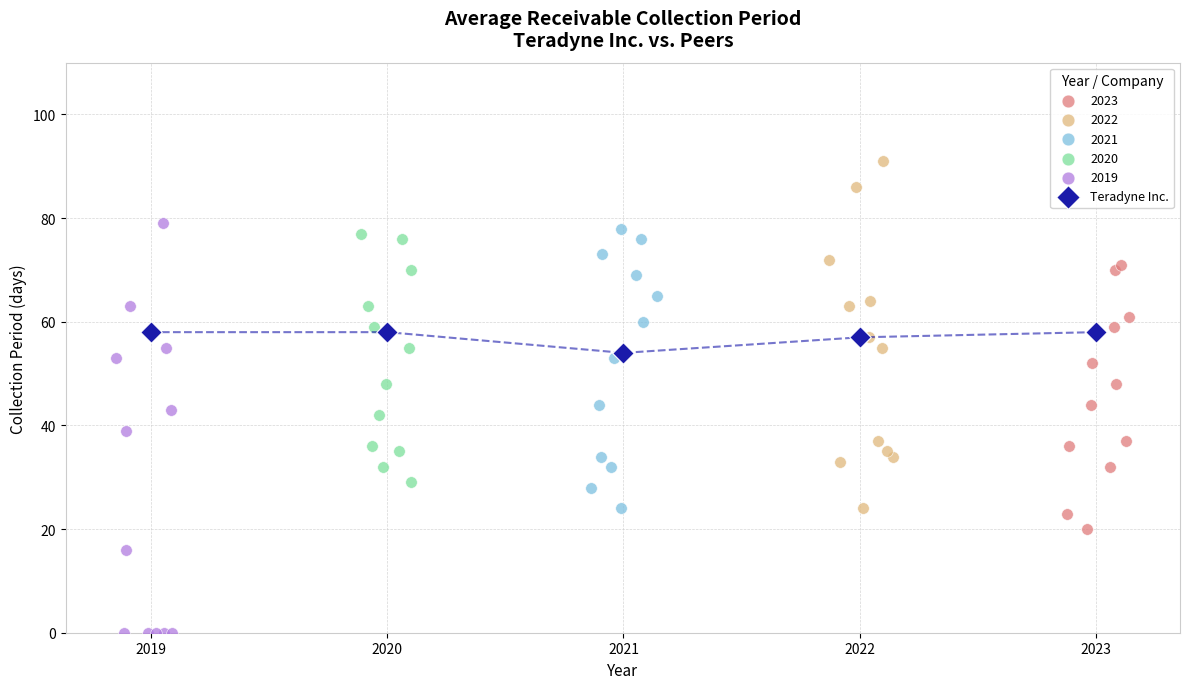

Which series contains the highest Y value?

2022